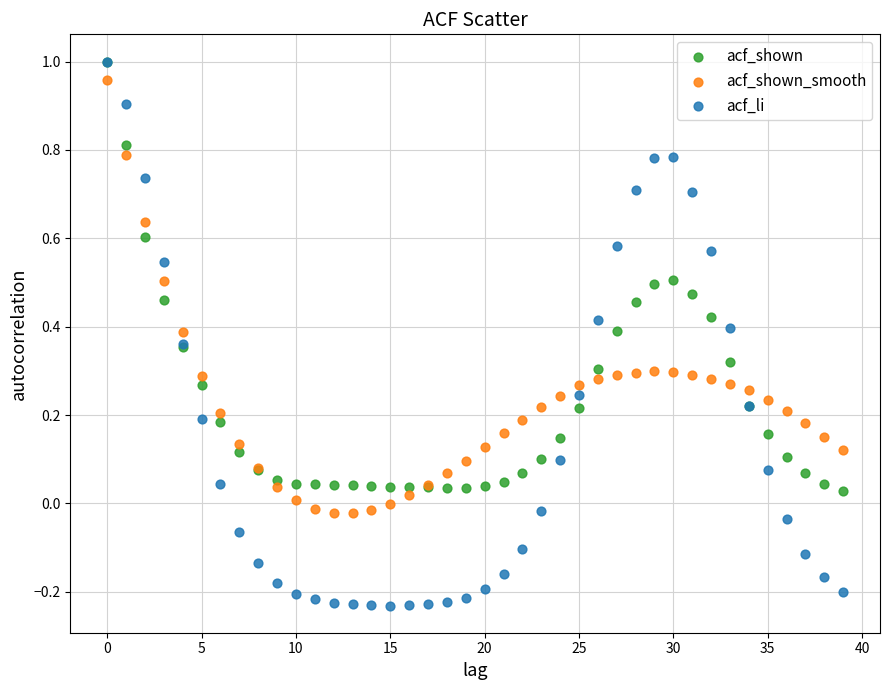

What are all the series names shown in the legend?

acf_shown, acf_shown_smooth, acf_li